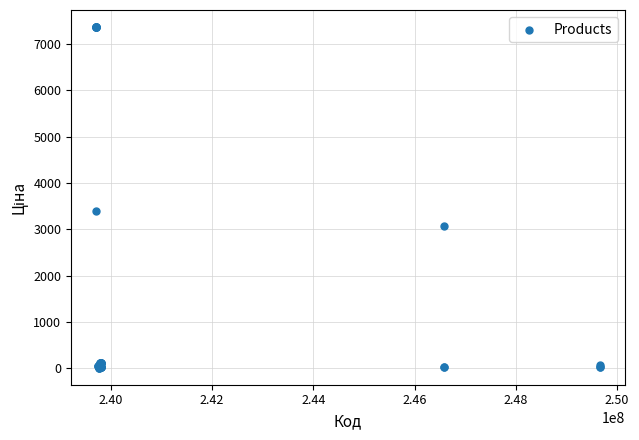

What Y value in the scatter plot is closest to 3687?

3385.7